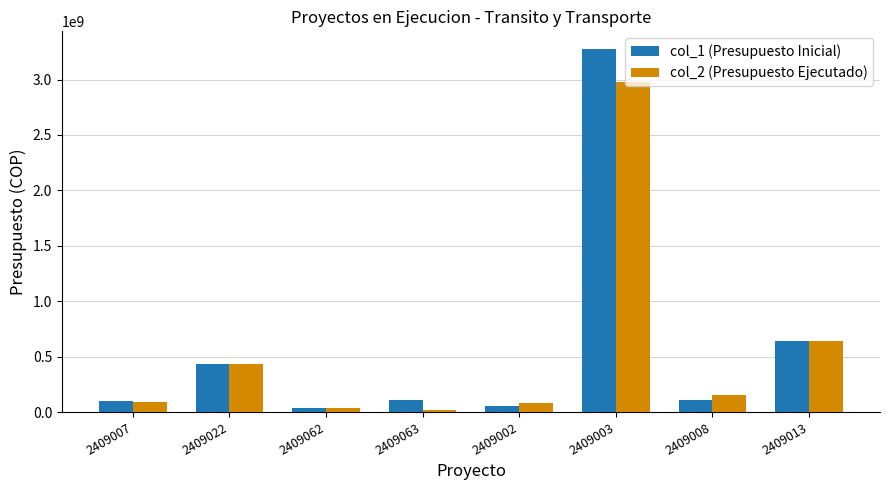

At which label does col_2 (Presupuesto Ejecutado) first exceed 151600000?

2409022